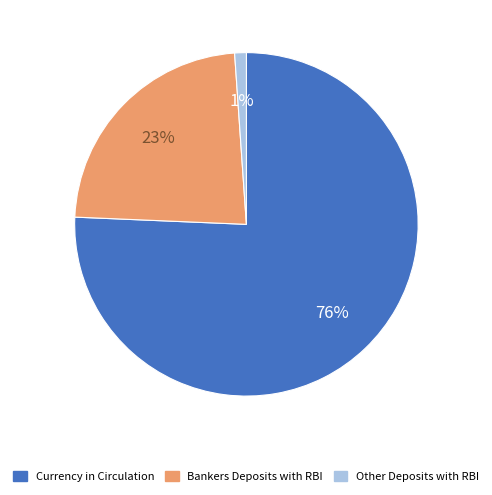

To the nearest percent, what portion does Other Deposits with RBI represent?

1%